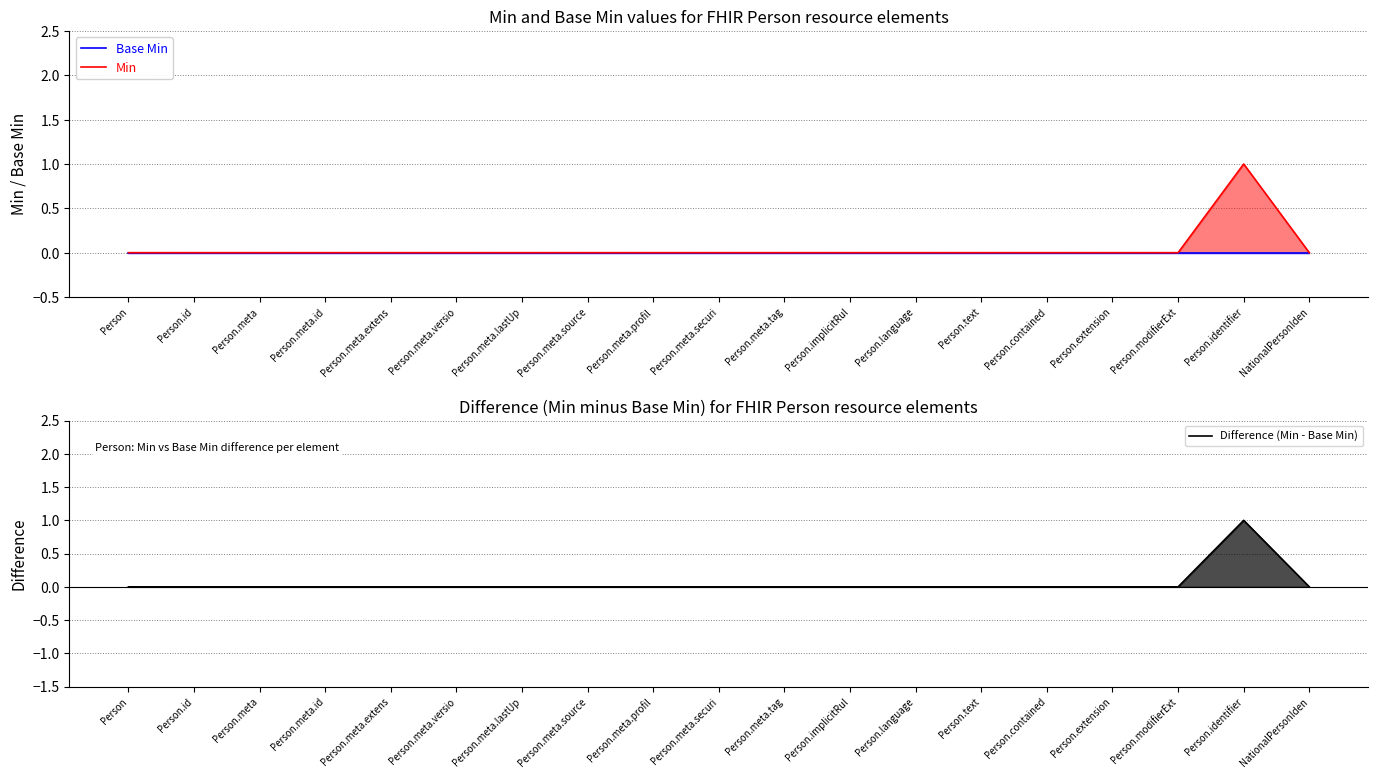

True or false: Min and Difference (Min - Base Min) cross at least once.

False